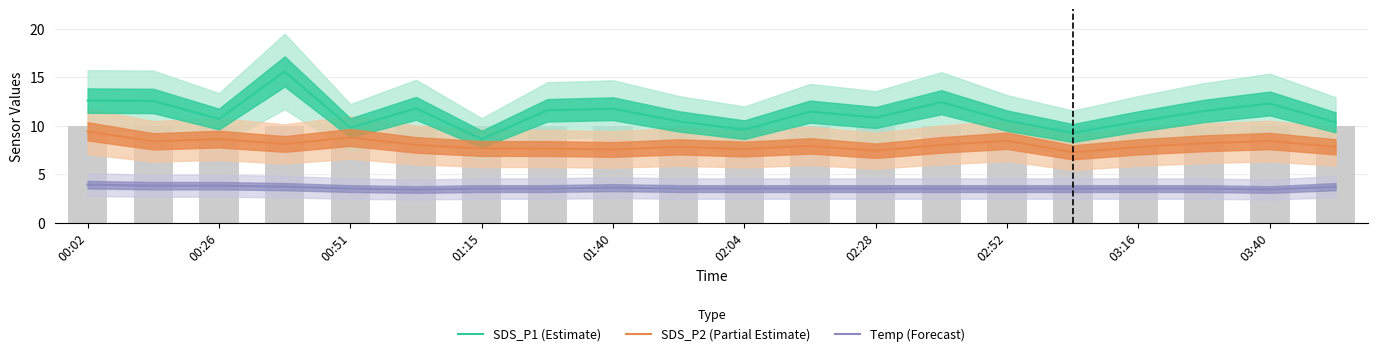

True or false: Temp (Forecast) has a value of 3.5 at 01:15.

True